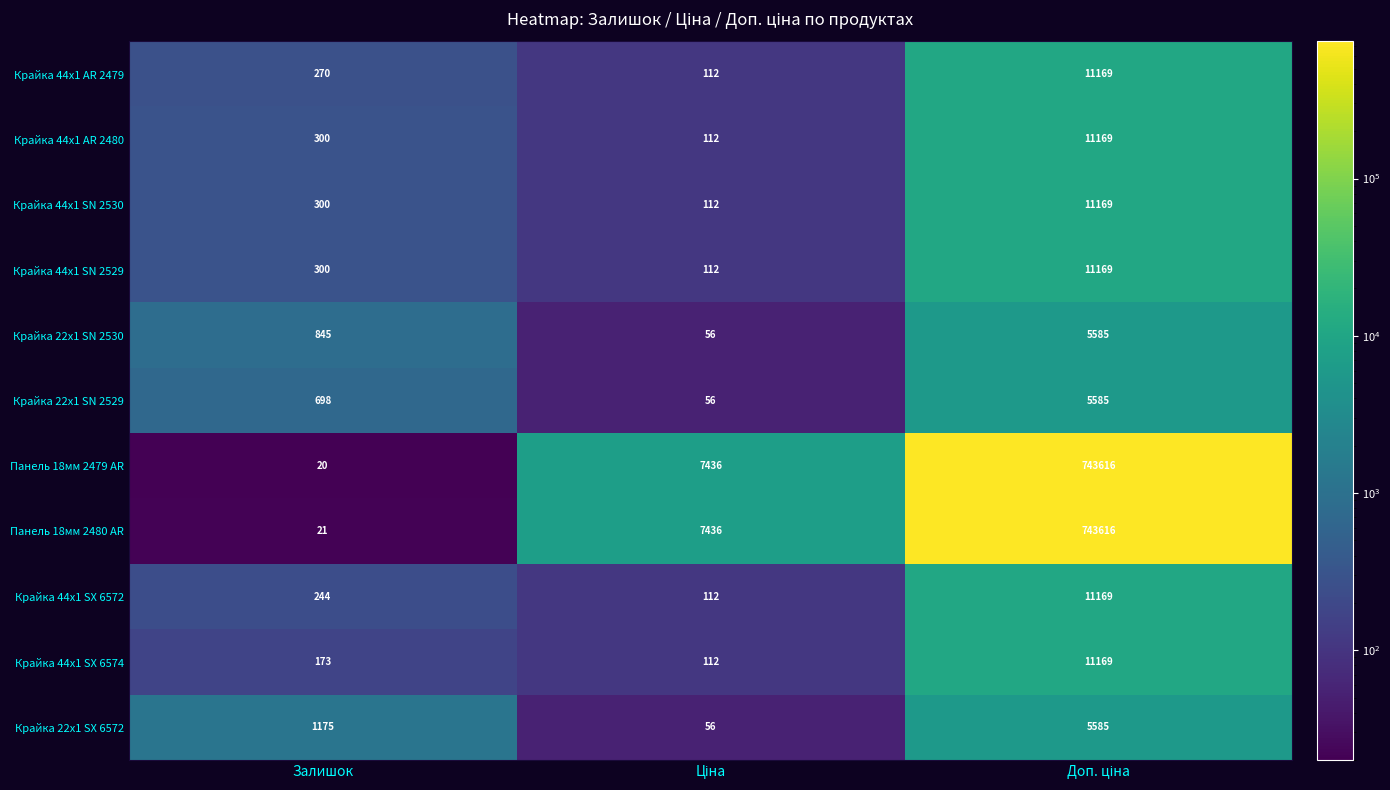

The value of Крайка 22x1 SN 2529 at Залишок is 698. True or false?

True